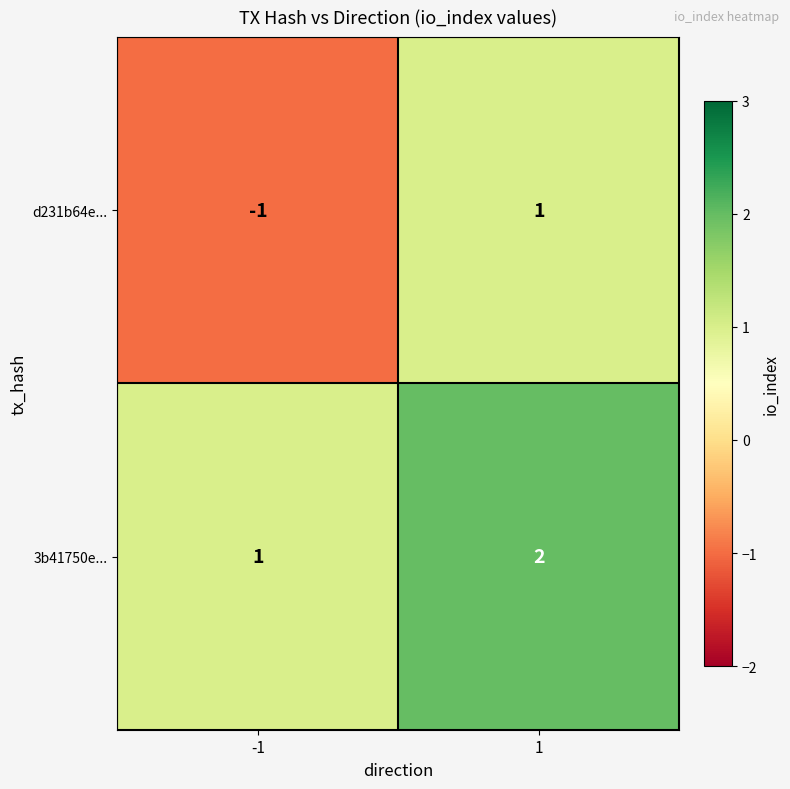

Which label corresponds to the largest value in the chart?

1